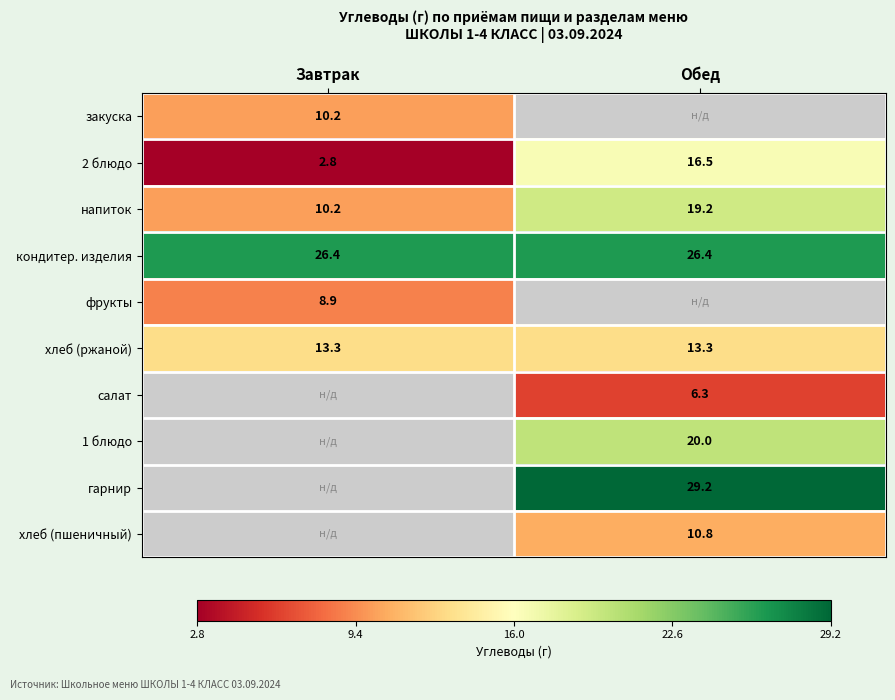

Is the value of хлеб (пшеничный) at Обед greater than the value of хлеб (ржаной) at Обед?

No